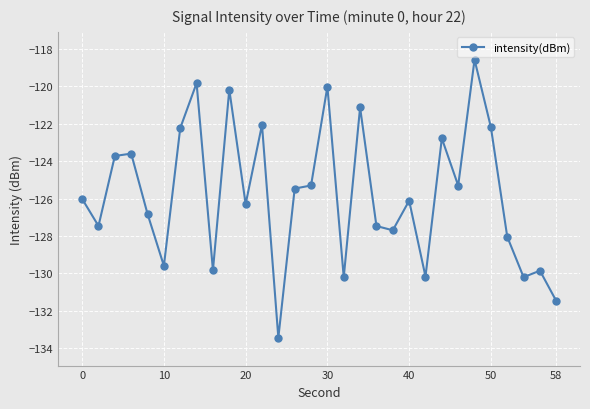

What is the greatest value displayed?

-118.6